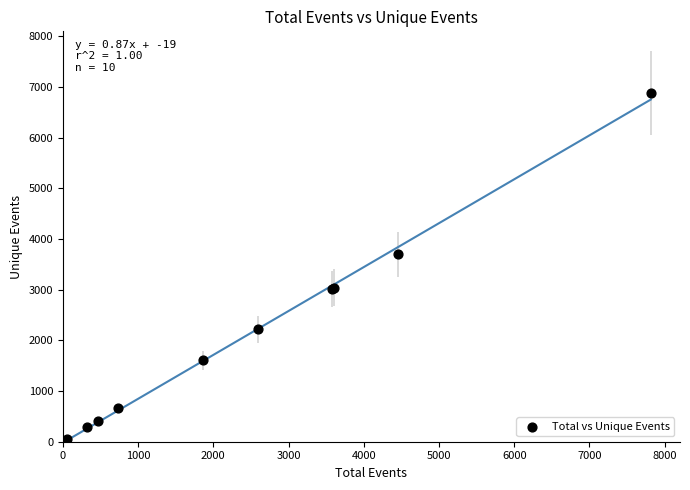

What Y value in the scatter plot is closest to 3468?

3697